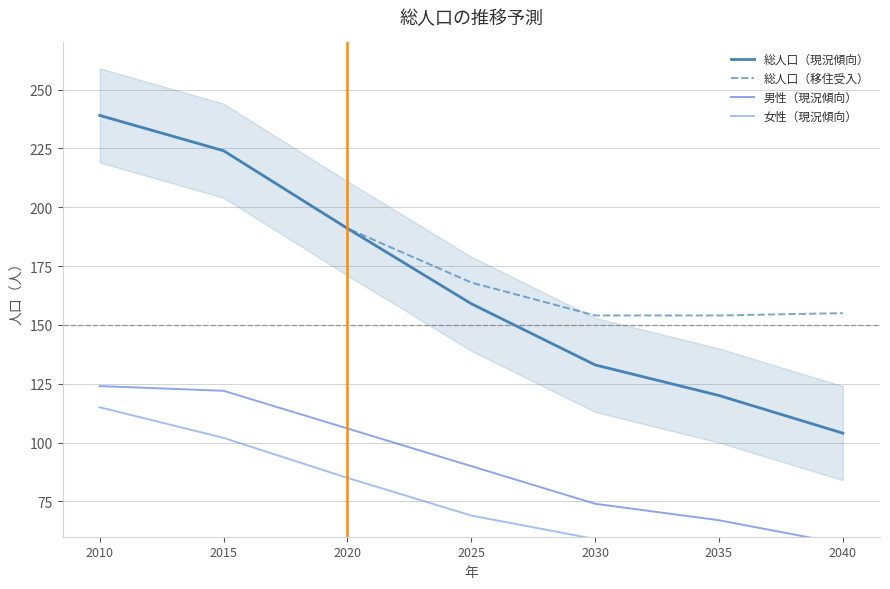

What is the total value across all series at 2035?

394